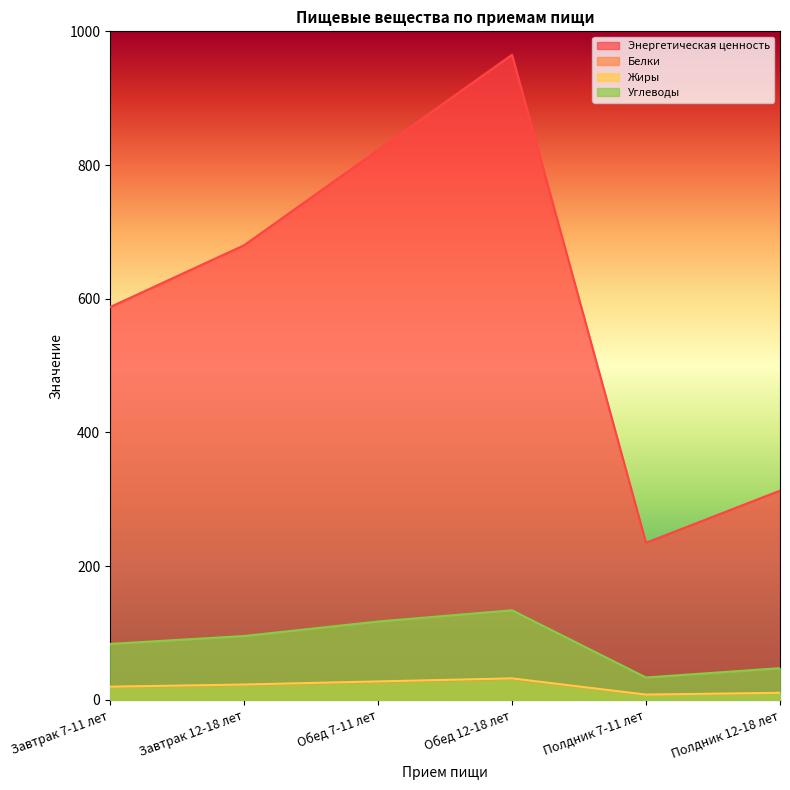

True or false: Энергетическая ценность and Белки cross at least once.

False